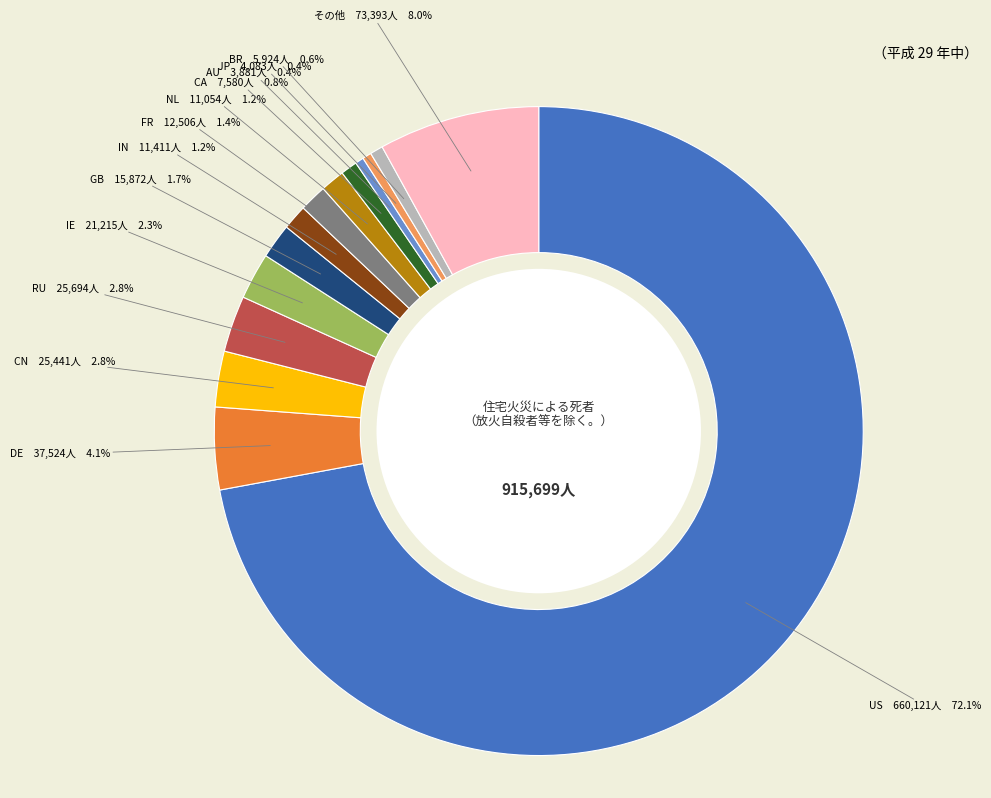

Is there a majority slice in this chart?

Yes